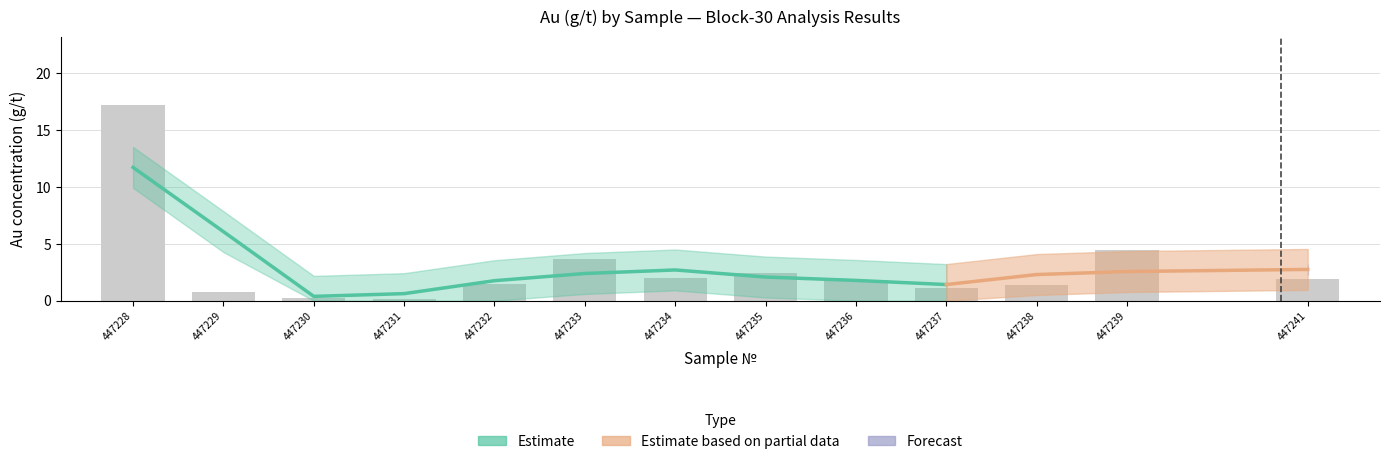

Reading left to right, what are all the values shown in this chart?

17.2	0.8	0.2	0.1	1.5	3.7	2.0	2.4	1.8	1.1	1.4	4.4	1.9